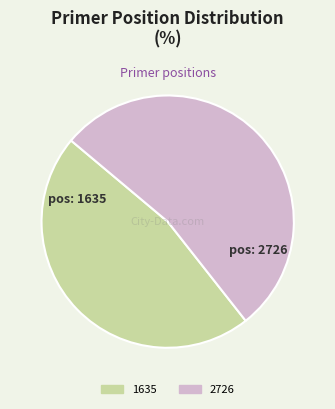

Which category has the smallest portion of the pie?

1635